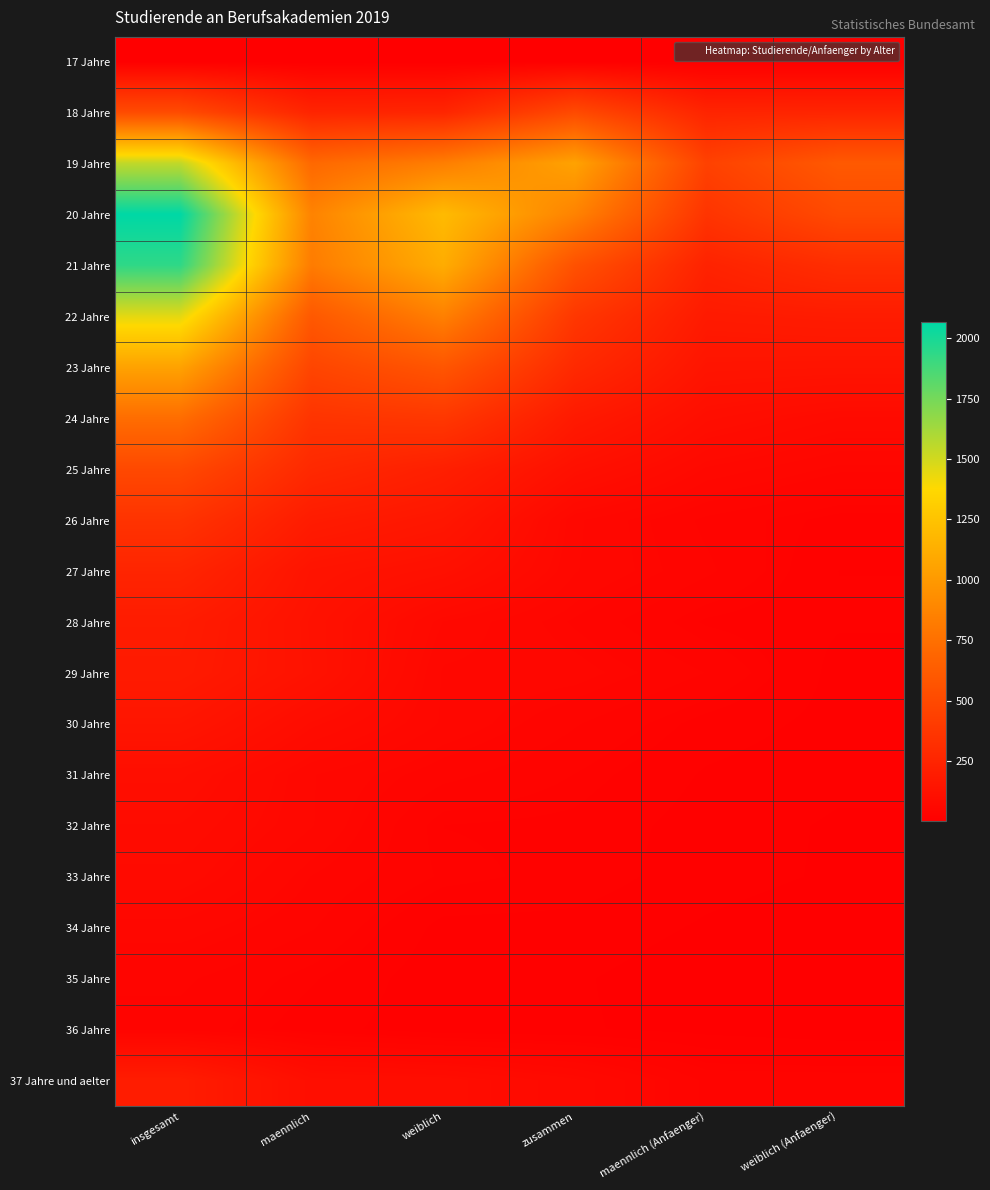

What is the total value across all series at weiblich (Anfaenger)?

2327